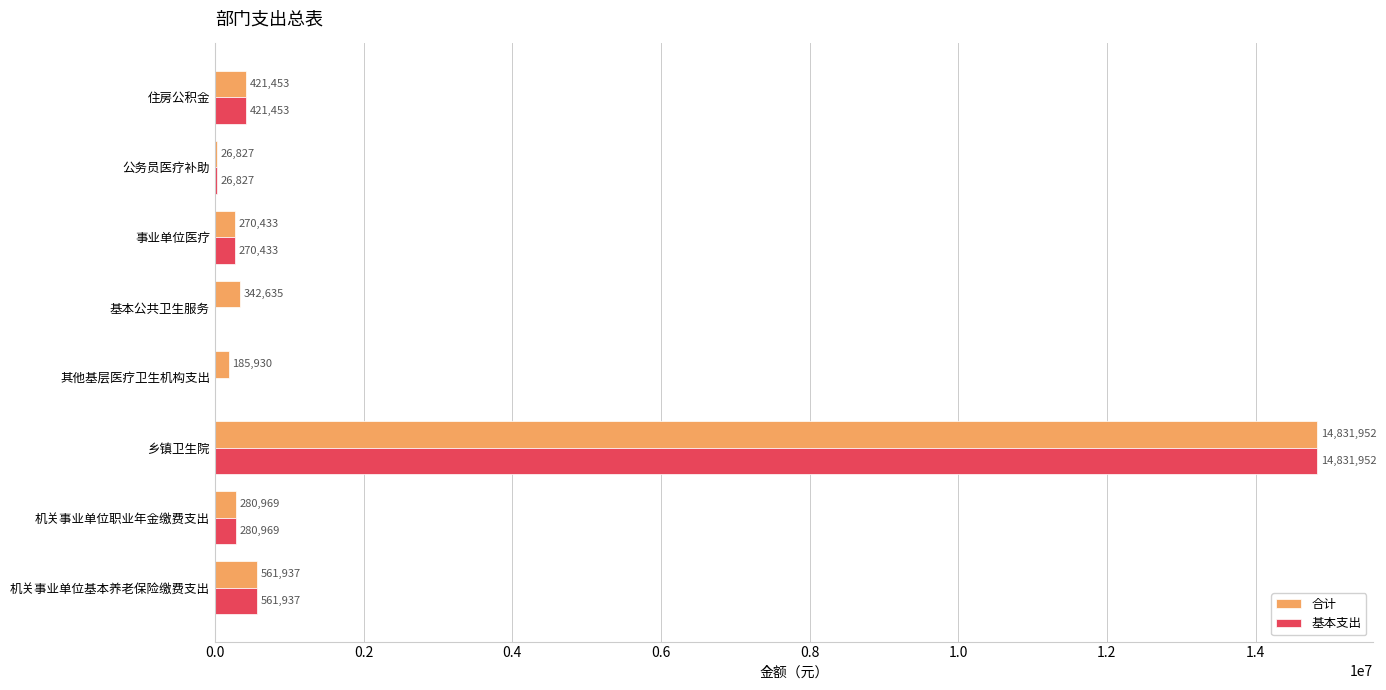

Where is 合计 nearest to the value 7429389?

机关事业单位基本养老保险缴费支出